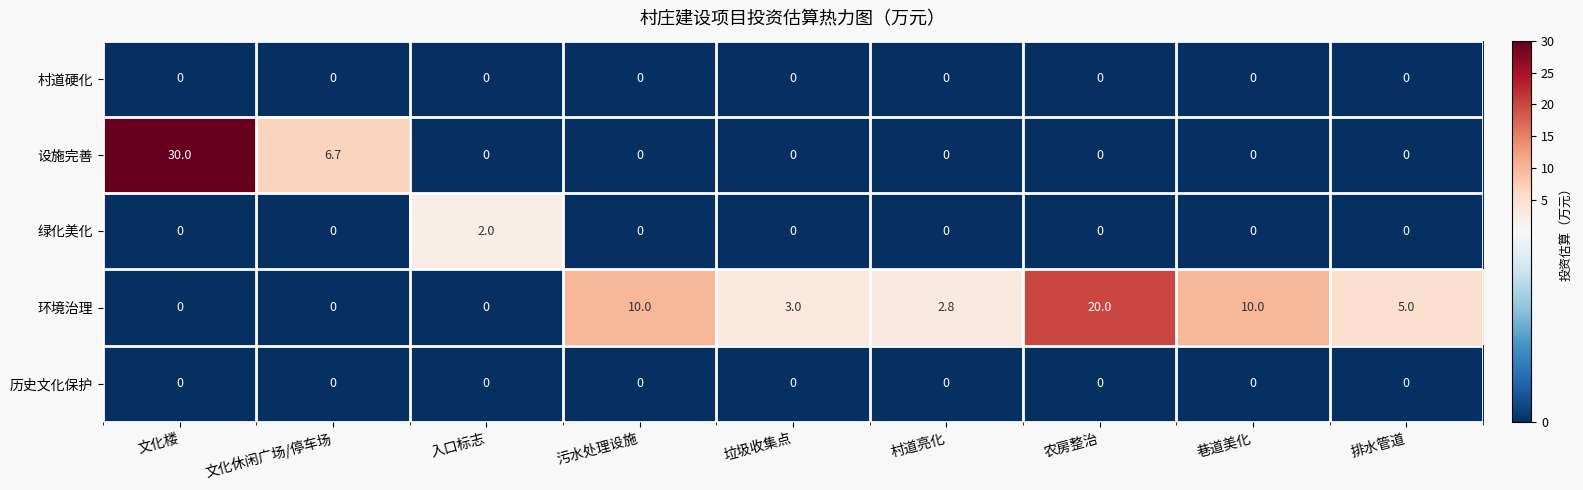

Between 文化休闲广场/停车场 and 入口标志, which series saw the biggest shift?

设施完善